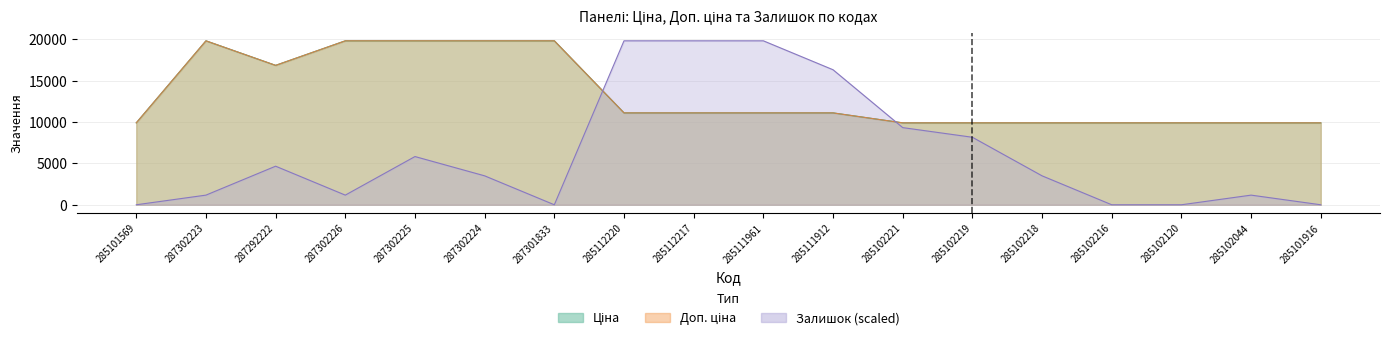

What is the value of the Залишок point at the 8th from the left?

19831.1